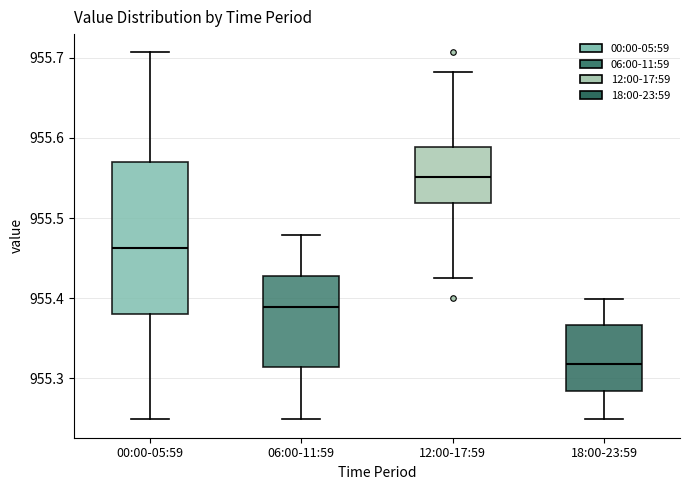

Reading left to right, read every box against the y-axis: the position of its median line, the range the box covers, and the ends of its whiskers. The values are not printed on the chart, so give them approximately, as read against the axis.

00:00-05:59: median 955.46, box 955.38 to 955.57, whiskers 955.25 to 955.71
06:00-11:59: median 955.39, box 955.31 to 955.43, whiskers 955.25 to 955.48
12:00-17:59: median 955.55, box 955.52 to 955.59, whiskers 955.43 to 955.68
18:00-23:59: median 955.32, box 955.28 to 955.37, whiskers 955.25 to 955.40